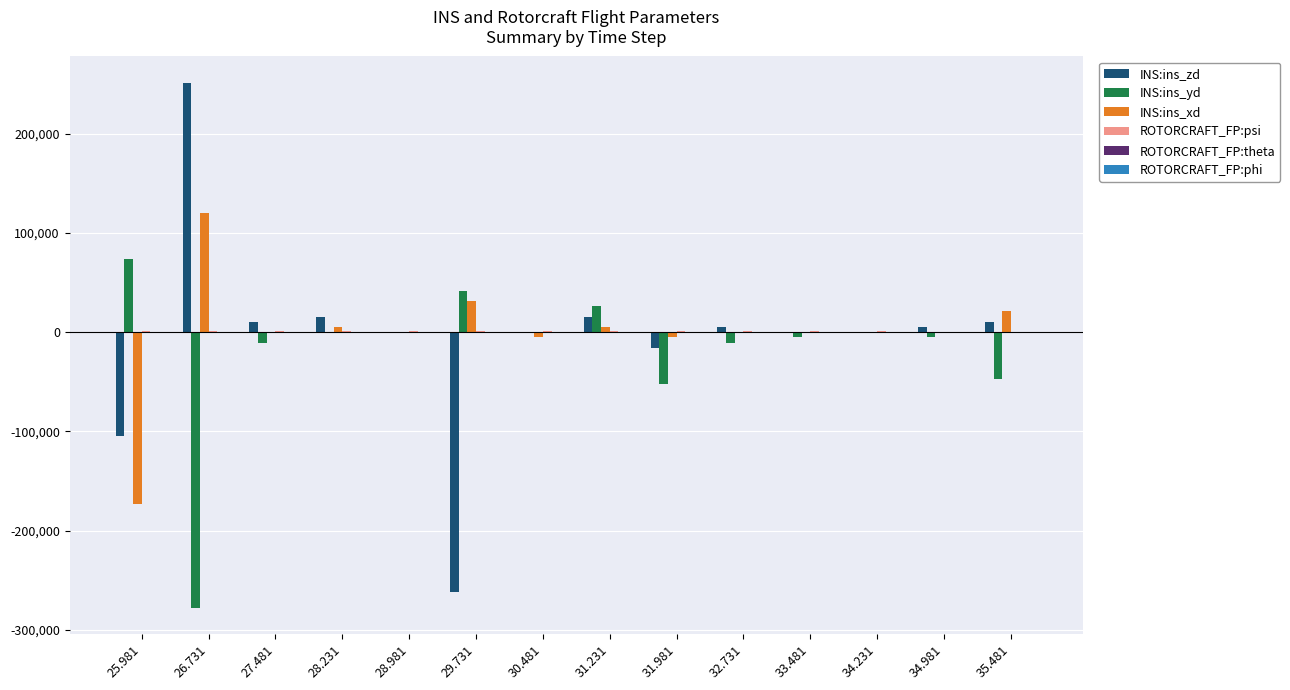

Which category has the highest value in the INS:ins_xd series?

26.731